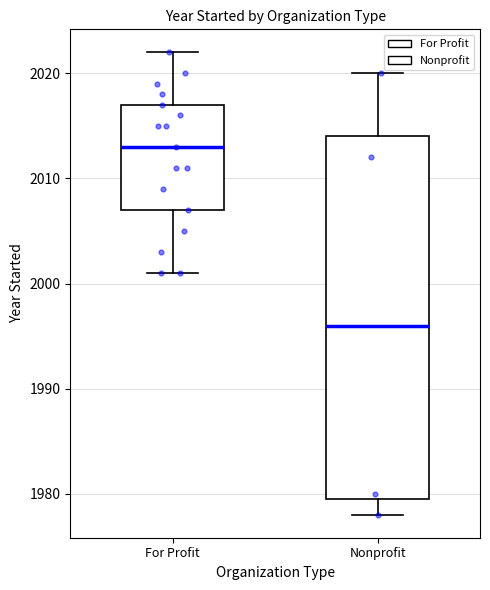

Reading left to right, transcribe this box plot: for each box, give where its median line is, the range the box spans, and where its two whiskers end, as read against the y-axis. The values are not printed on the chart, so give them approximately, as read against the axis.

For Profit: median 2013, box 2007 to 2017, whiskers 2001 to 2022
Nonprofit: median 1996, box 1980 to 2014, whiskers 1978 to 2020